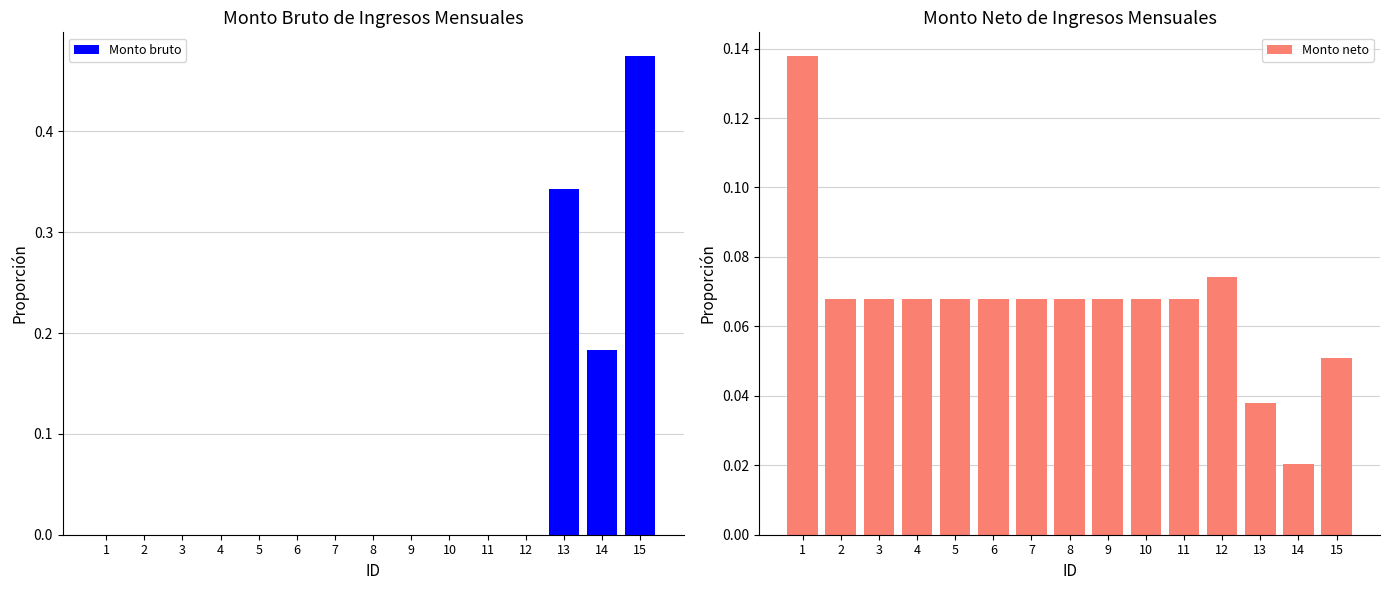

Reading left to right, extract all data points from this chart.

Monto bruto: 0.0	0.0	0.0	0.0	0.0	0.0	0.0	0.0	0.0	0.0	0.0	0.0	0.3	0.2	0.5
Monto neto: 0.1	0.1	0.1	0.1	0.1	0.1	0.1	0.1	0.1	0.1	0.1	0.1	0.0	0.0	0.1